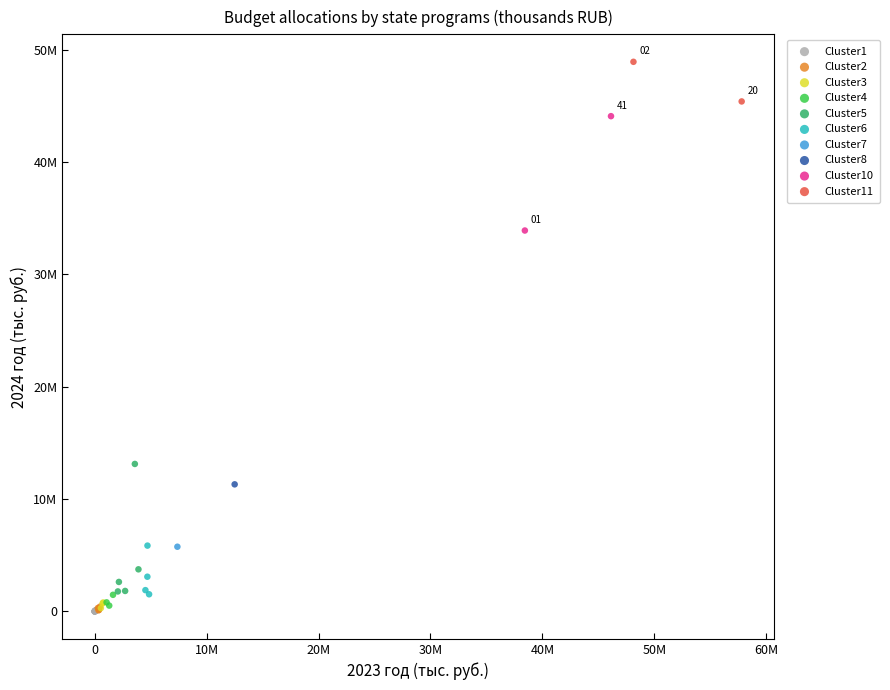

What are all the series names shown in the legend?

Cluster1, Cluster2, Cluster3, Cluster4, Cluster5, Cluster6, Cluster7, Cluster8, Cluster10, Cluster11